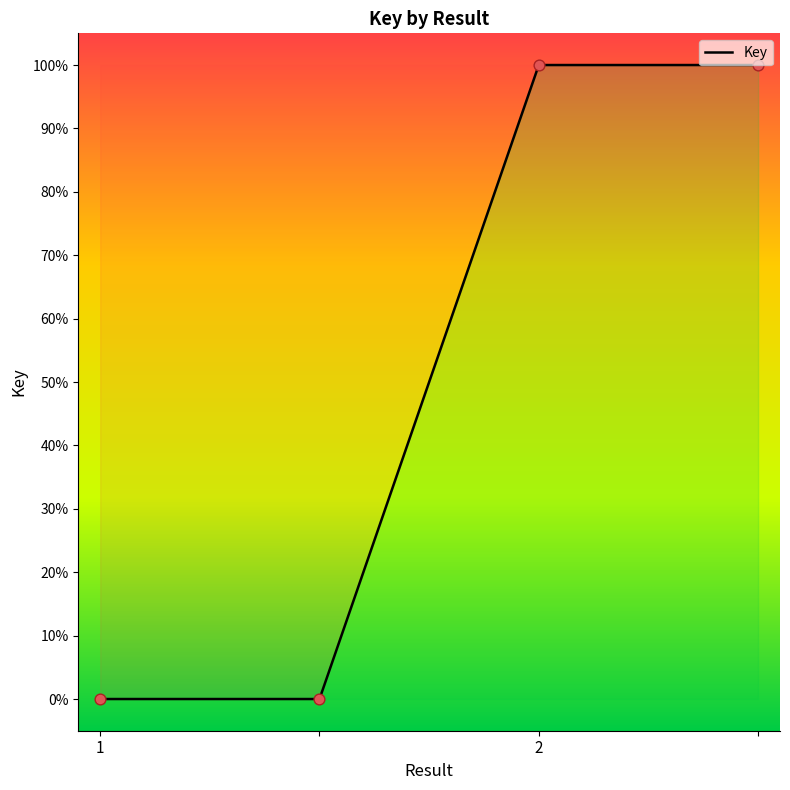

What is the change in value from 1 to ?

+100